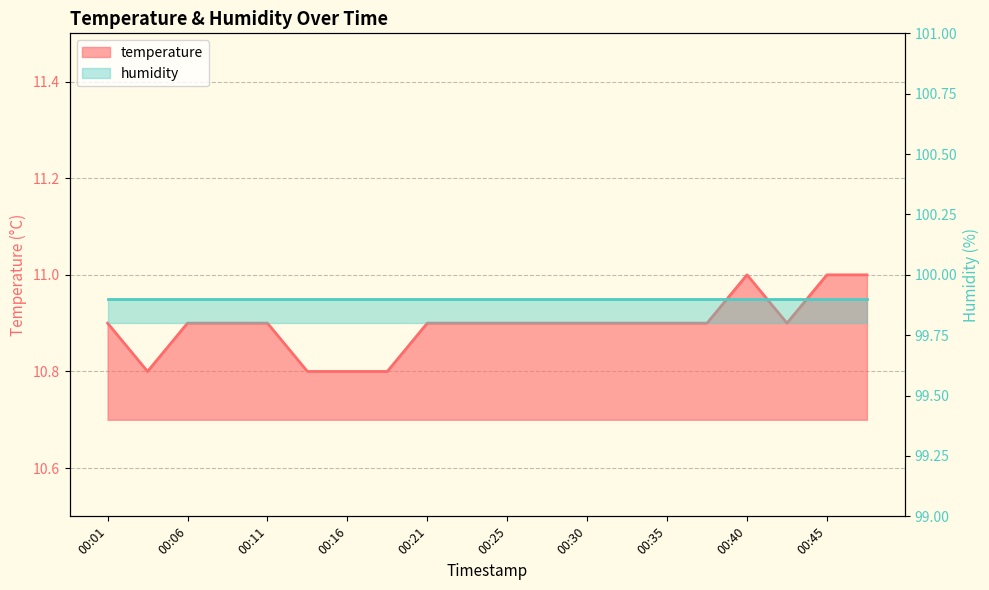

Where is the first local maximum?

00:40